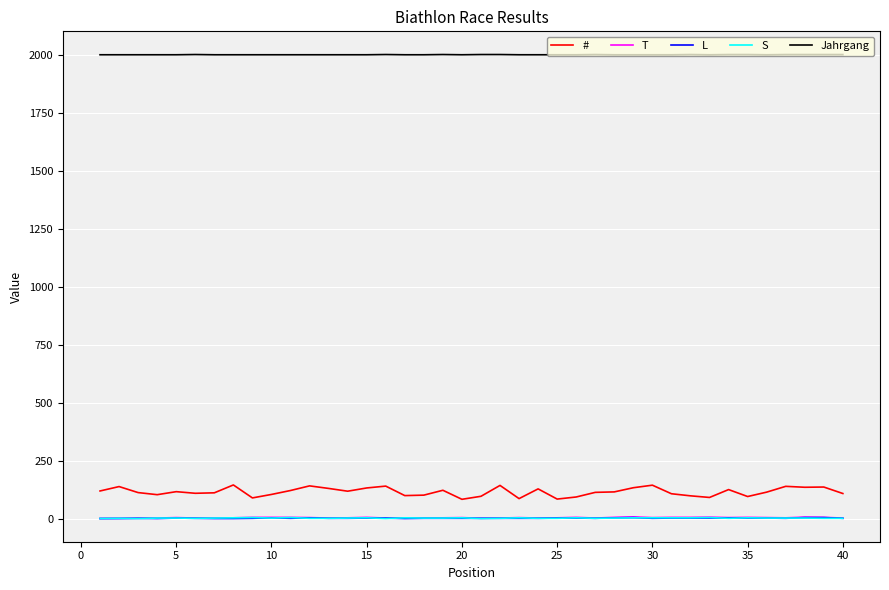

Which series has the widest spread of values?

#